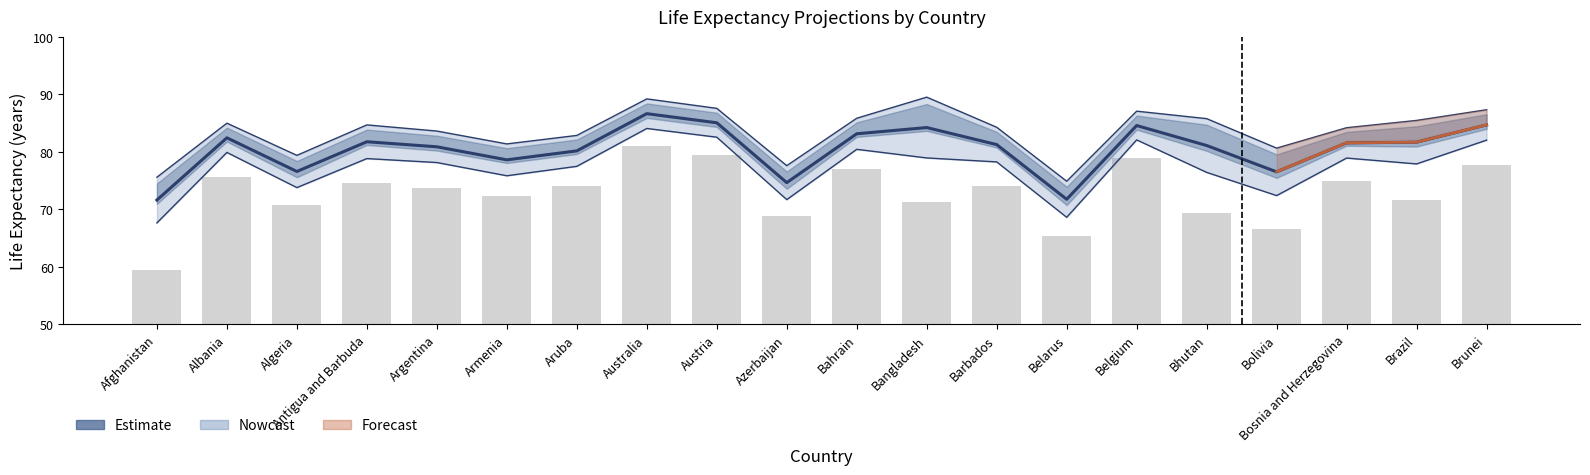

What is the ratio of the value at Belgium to the value at Belarus?

1.2